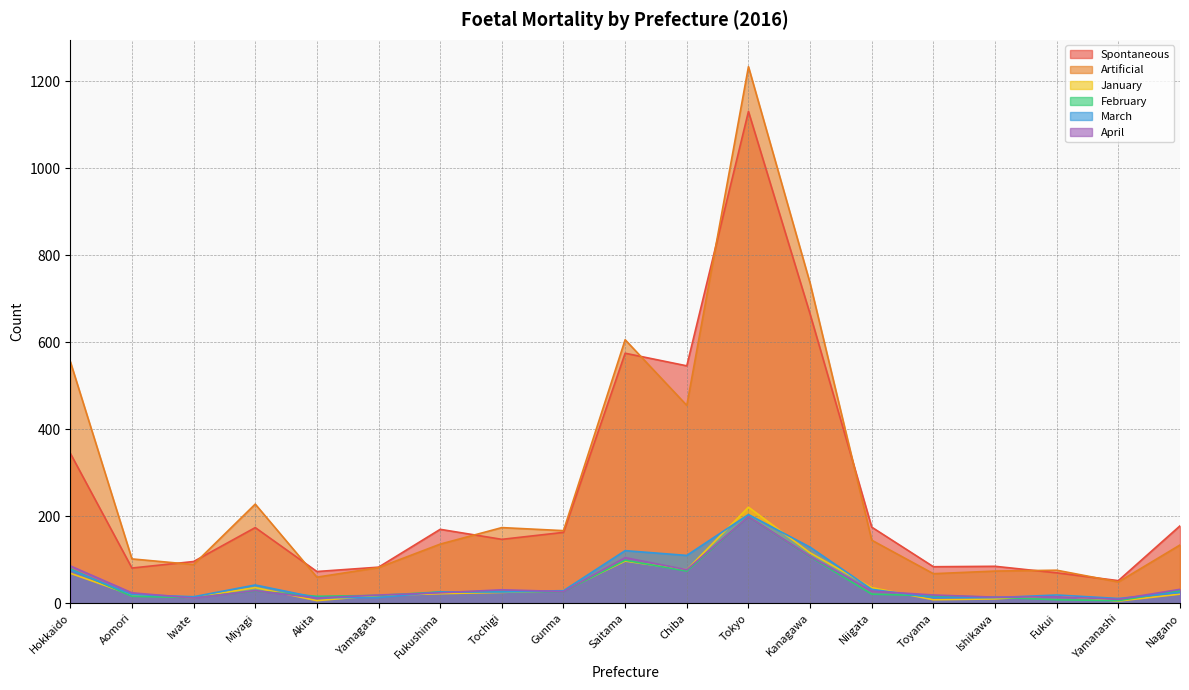

Between Saitama and Yamanashi, which is larger?

Saitama